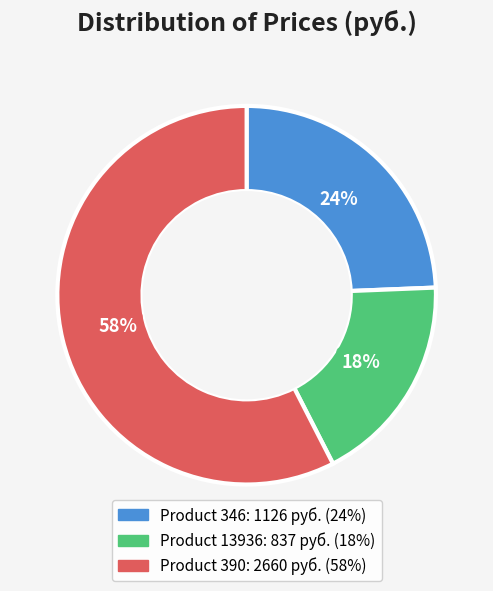

To the nearest percent, what is the average slice percentage?

33%